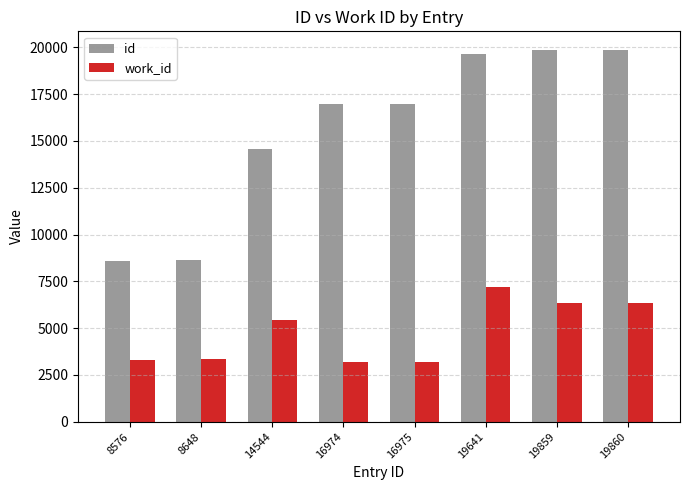

How many values in the id series are below 16975?

4